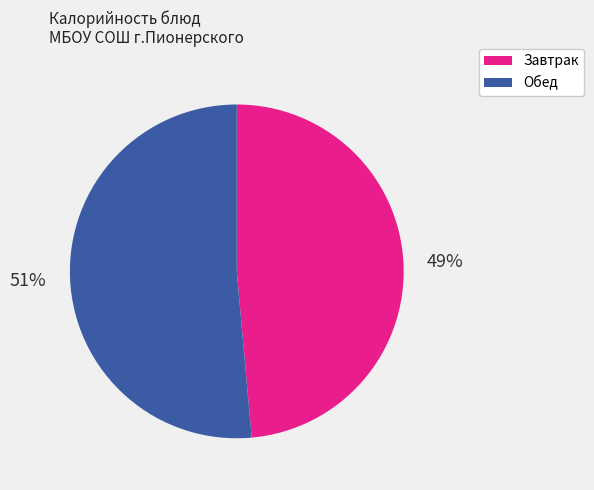

To the nearest percent, what is the average slice percentage?

50%